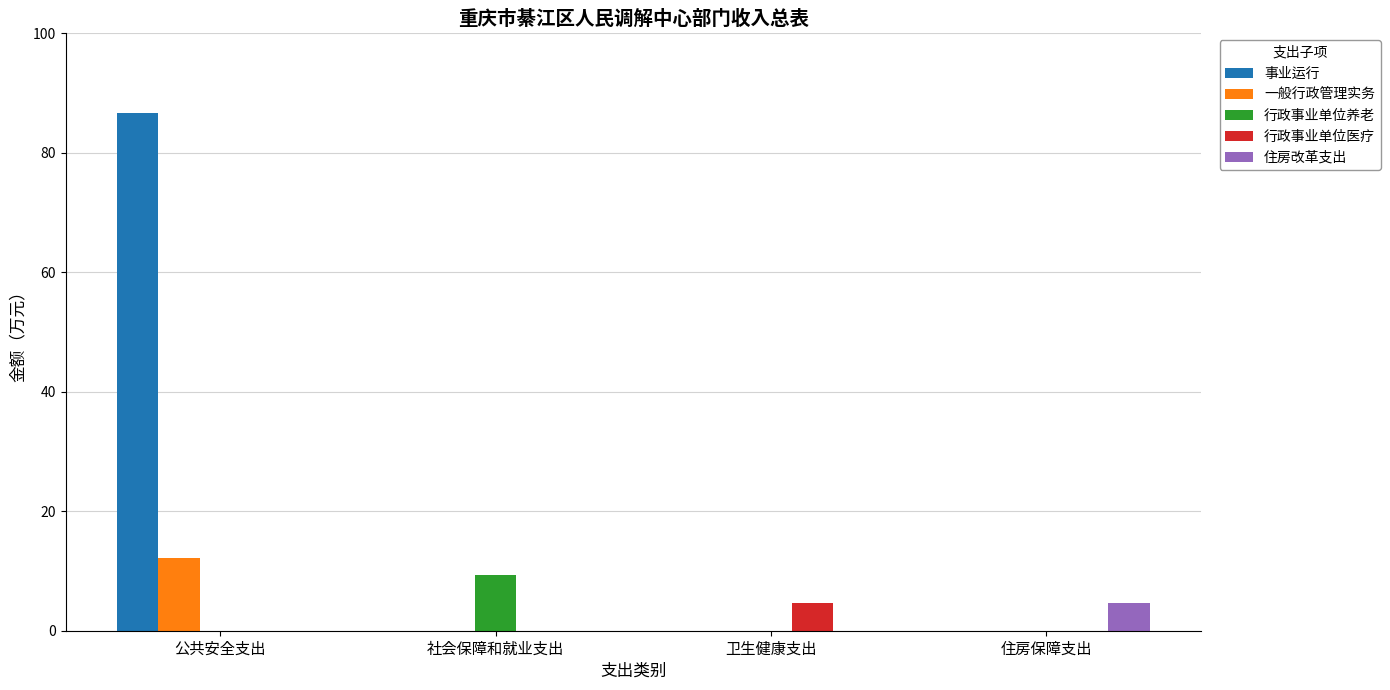

Which series changed the most between 公共安全支出 and 住房保障支出?

事业运行